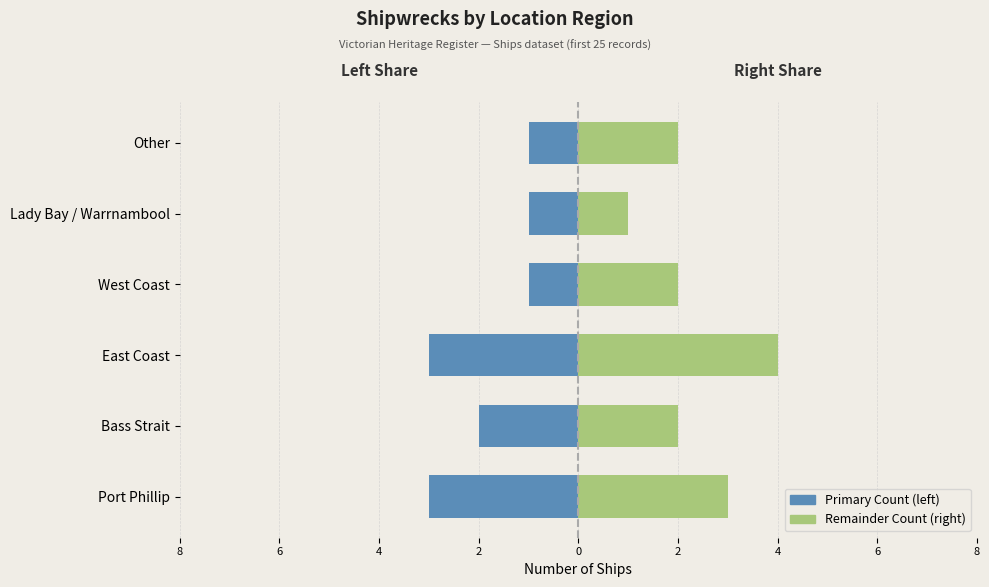

The value of Right Region Share at Other is 1. True or false?

False